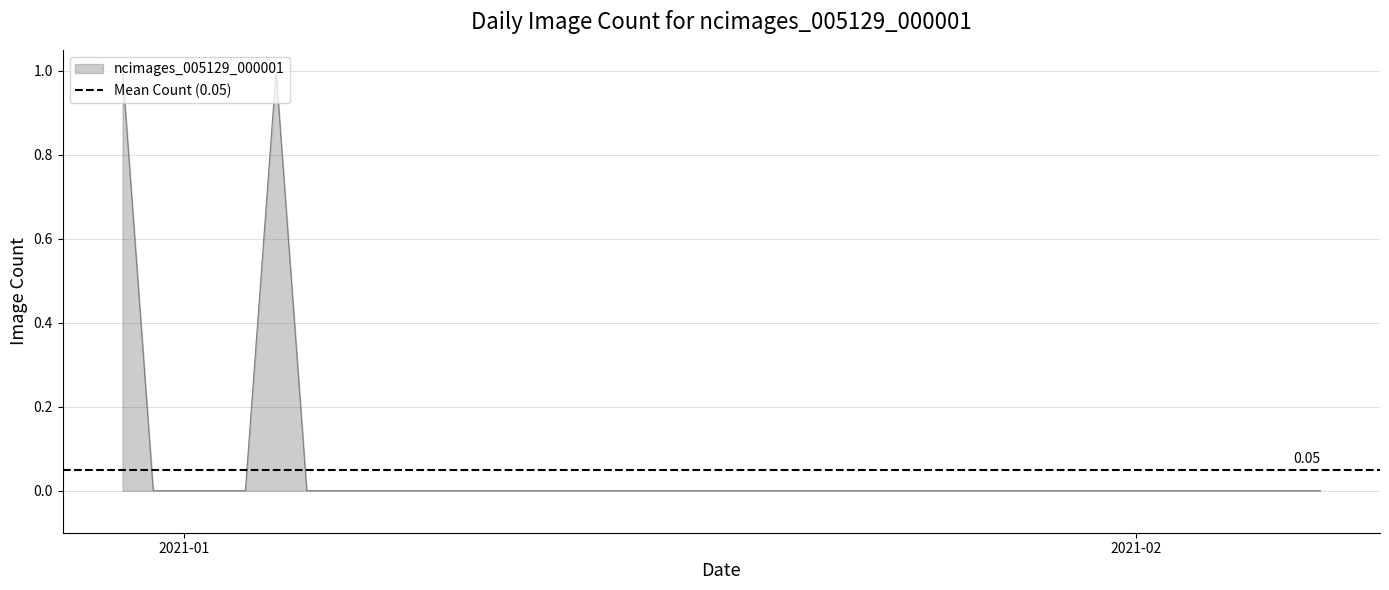

Rank the categories by value from highest to lowest.

2020-12-30, 2021-01-04, 2020-12-31, 2021-01-01, 2021-01-02, 2021-01-03, 2021-01-05, 2021-01-06, 2021-01-07, 2021-01-08, 2021-01-09, 2021-01-10, 2021-01-11, 2021-01-12, 2021-01-13, 2021-01-14, 2021-01-15, 2021-01-16, 2021-01-17, 2021-01-18, 2021-01-19, 2021-01-20, 2021-01-21, 2021-01-22, 2021-01-23, 2021-01-24, 2021-01-25, 2021-01-26, 2021-01-27, 2021-01-28, 2021-01-29, 2021-01-30, 2021-01-31, 2021-02-01, 2021-02-02, 2021-02-03, 2021-02-04, 2021-02-05, 2021-02-06, 2021-02-07